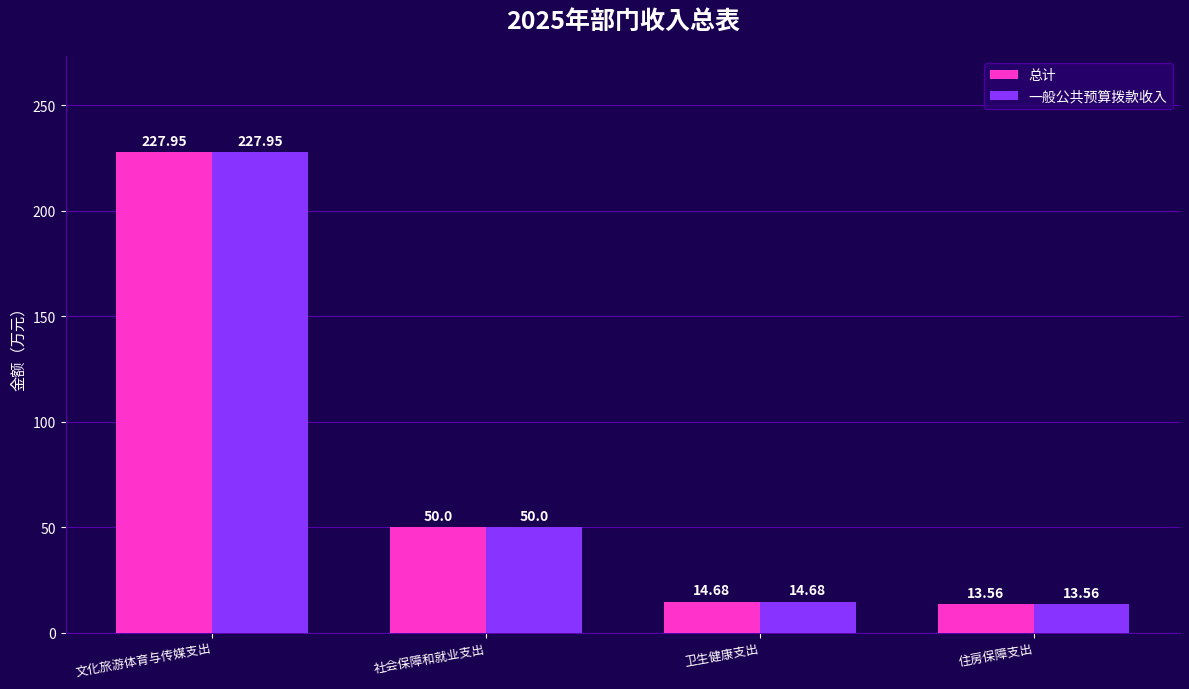

At which category is the sum across all series the highest?

文化旅游体育与传媒支出